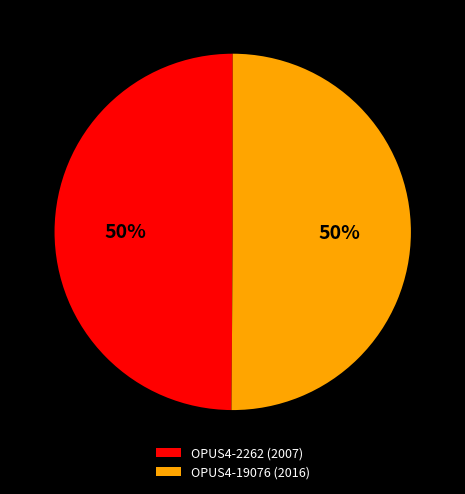

To the nearest percent, what portion does OPUS4-2262 (2007) represent?

50%